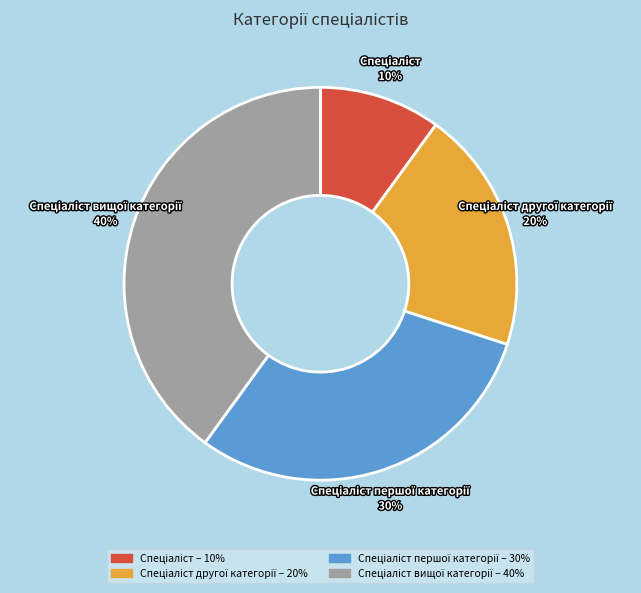

How many slices are in this pie chart?

4